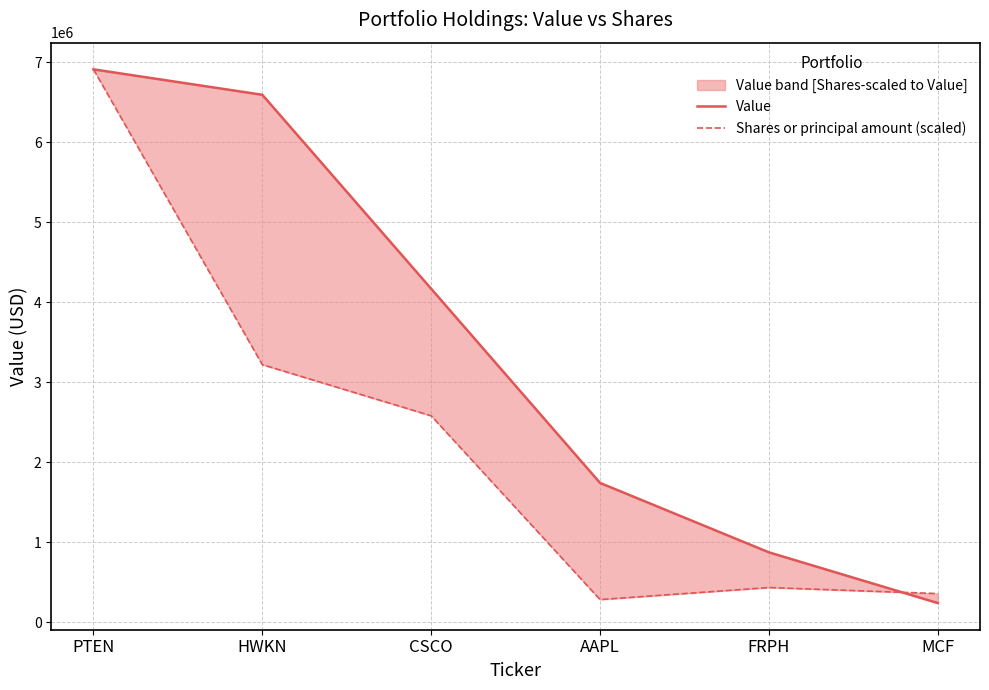

At which category is the sum across all series the highest?

PTEN